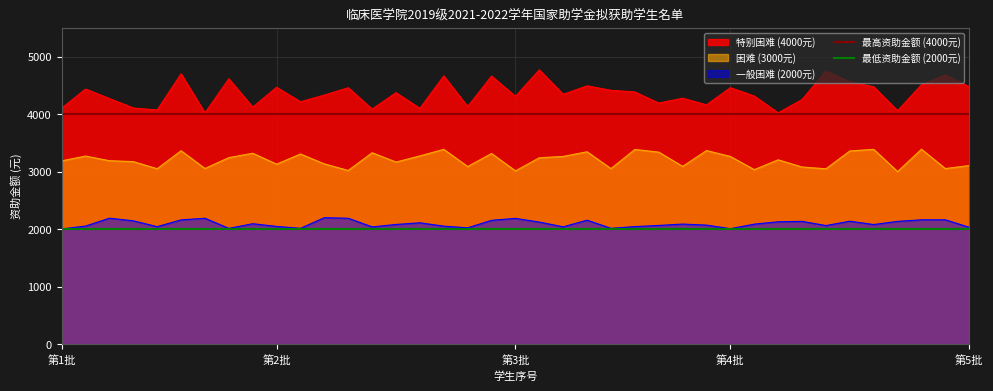

True or false: 一般困难 (2000元) and 困难 (3000元) cross at least once.

False